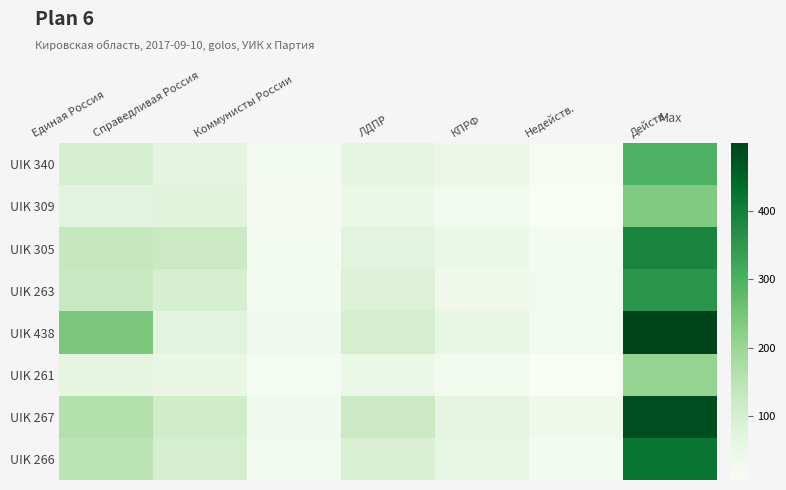

At how many categories does at least one series exceed 168?

2